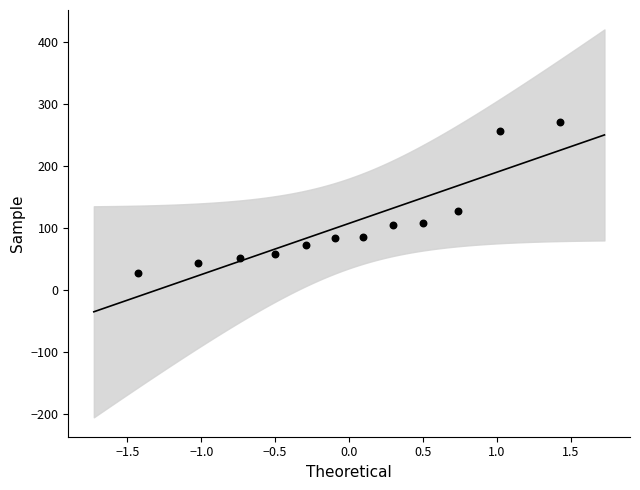

What is the average Y value?

107.4